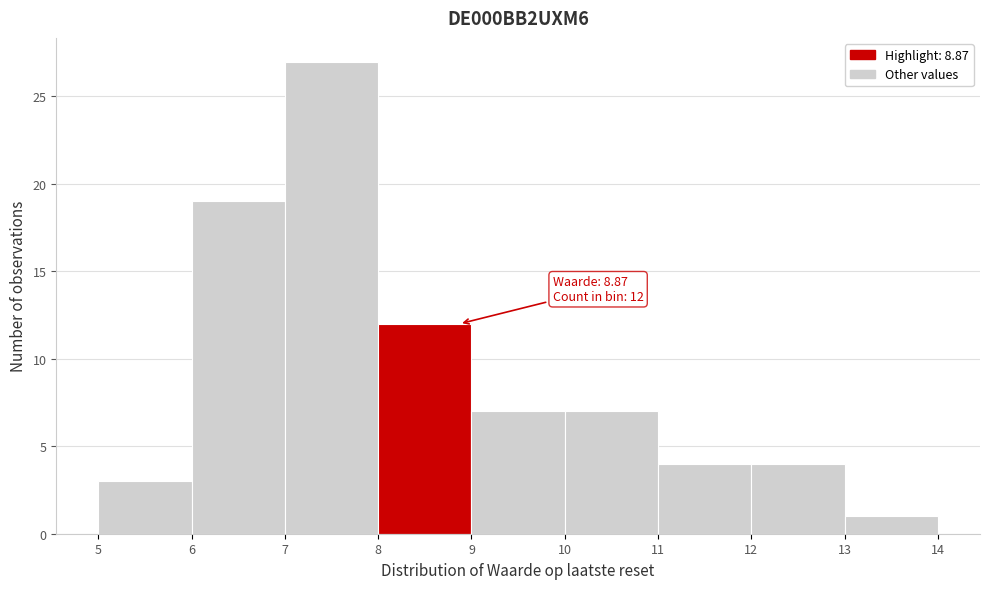

Which range on the x-axis has the tallest bar?

7 to 8